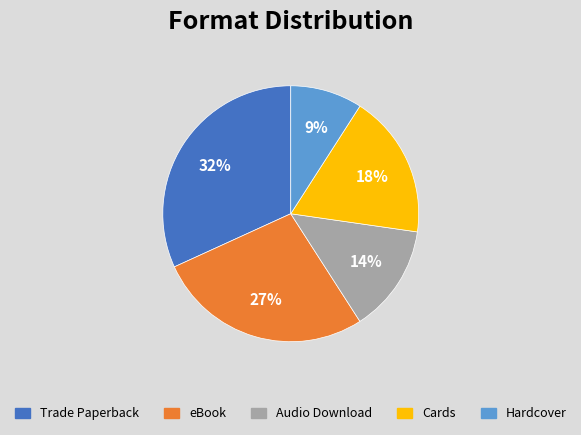

The eBook slice represents 36% of the pie. True or false?

False